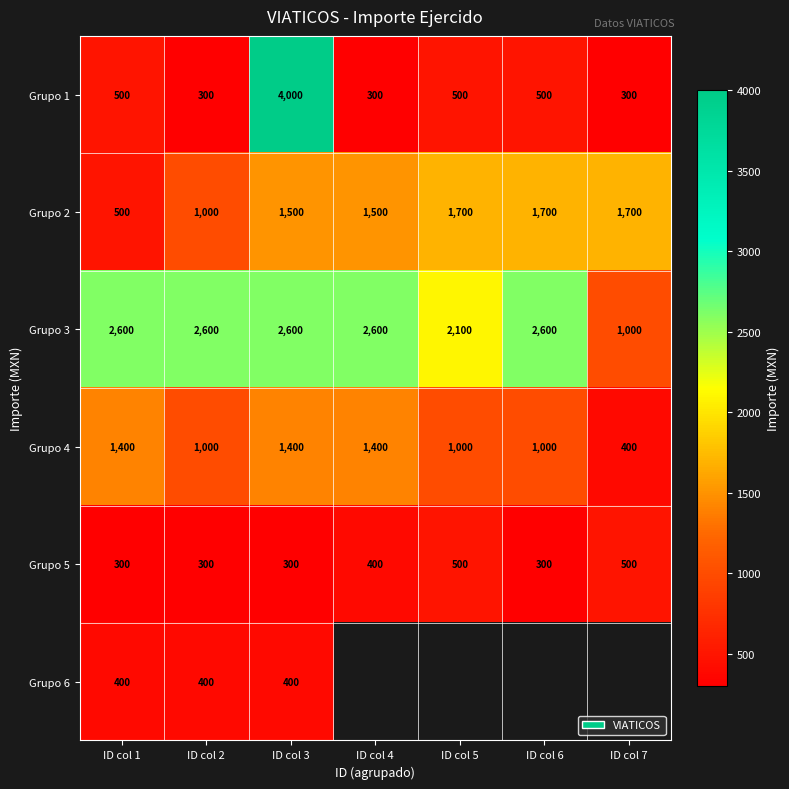

What is the difference between the second highest and minimum values in the Grupo 3 series?

1600